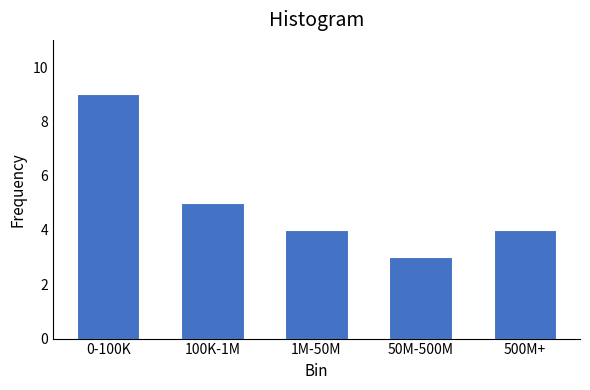

Reading left to right, list all the values displayed in this chart.

9	5	4	3	4